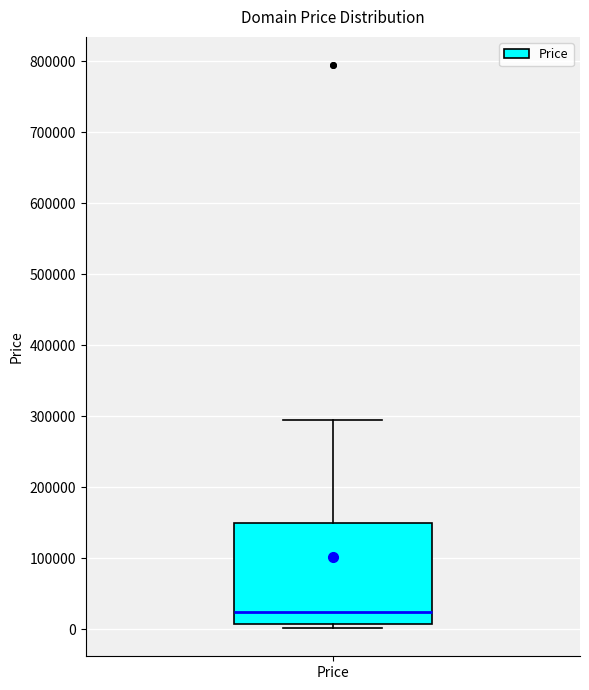

Transcribe this box plot: give where the median line is, the range the box spans, and where the two whiskers end, as read against the y-axis. The values are not printed on the chart, so give them approximately, as read against the axis.

median 20000, box 10000 to 150000, whiskers 0 to 290000